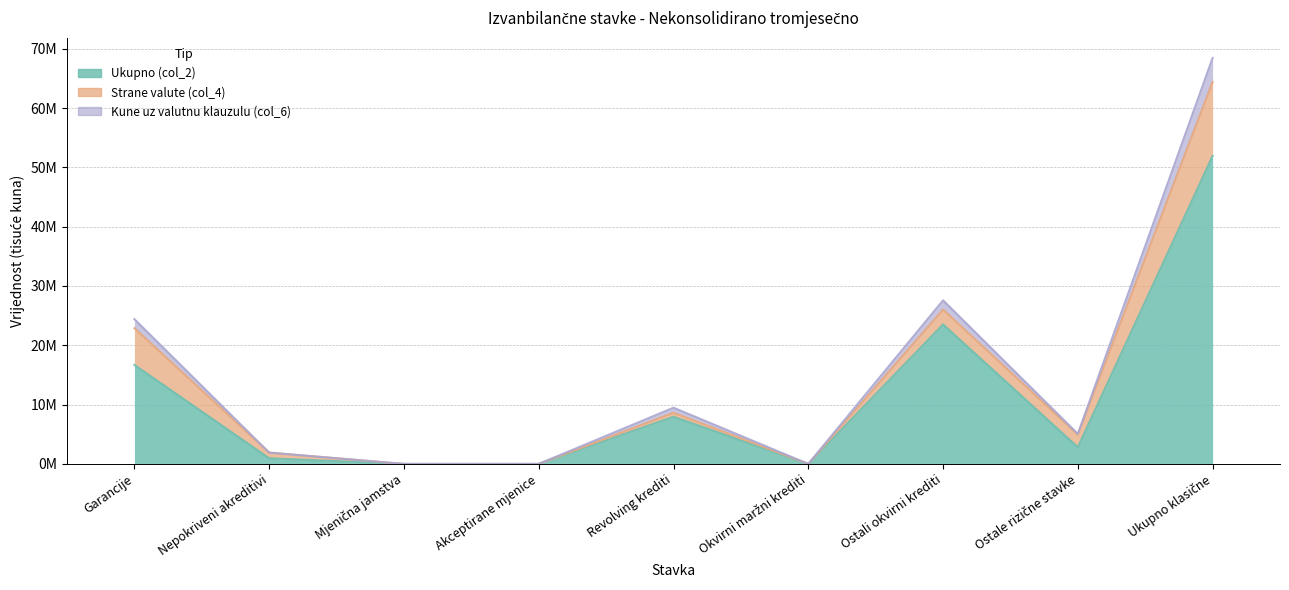

How many values in the Kune uz valutnu klauzulu (col_6) series are below 5061065?

4